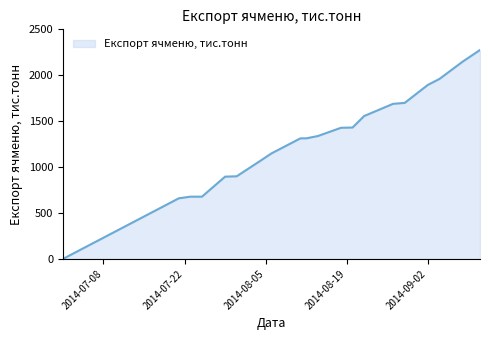

What is the difference between the maximum and minimum values?

2275